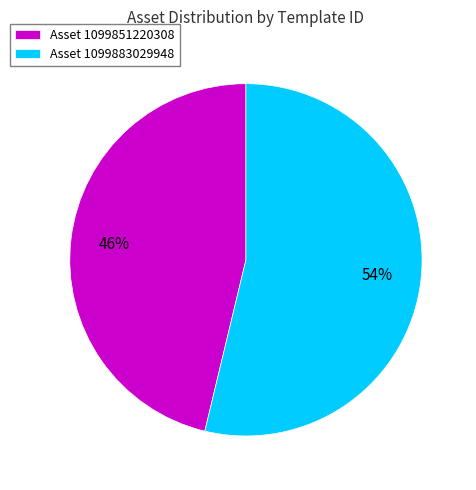

Rank the categories by value from lowest to highest.

Asset 1099851220308, Asset 1099883029948